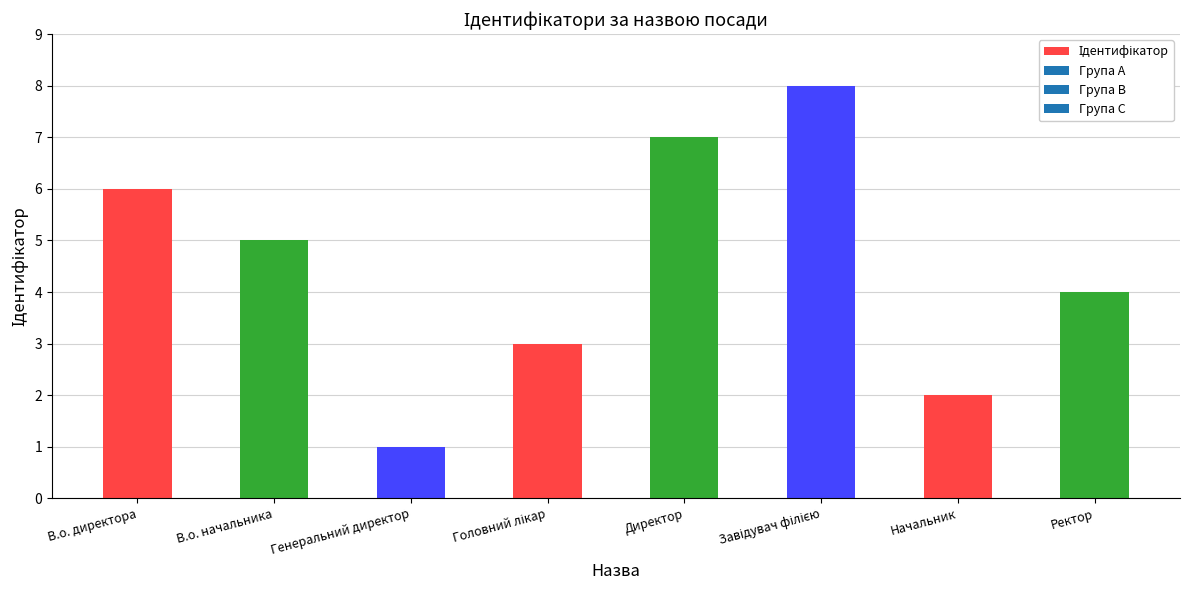

What position from the right is Начальник?

2